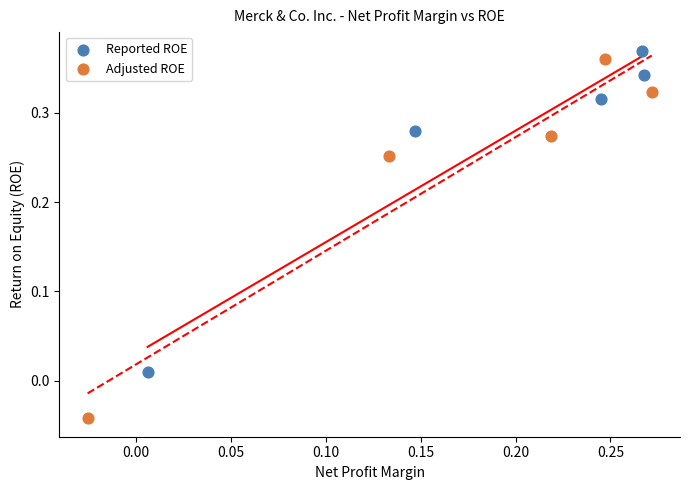

What are all the series names shown in the legend?

Reported ROE, Adjusted ROE